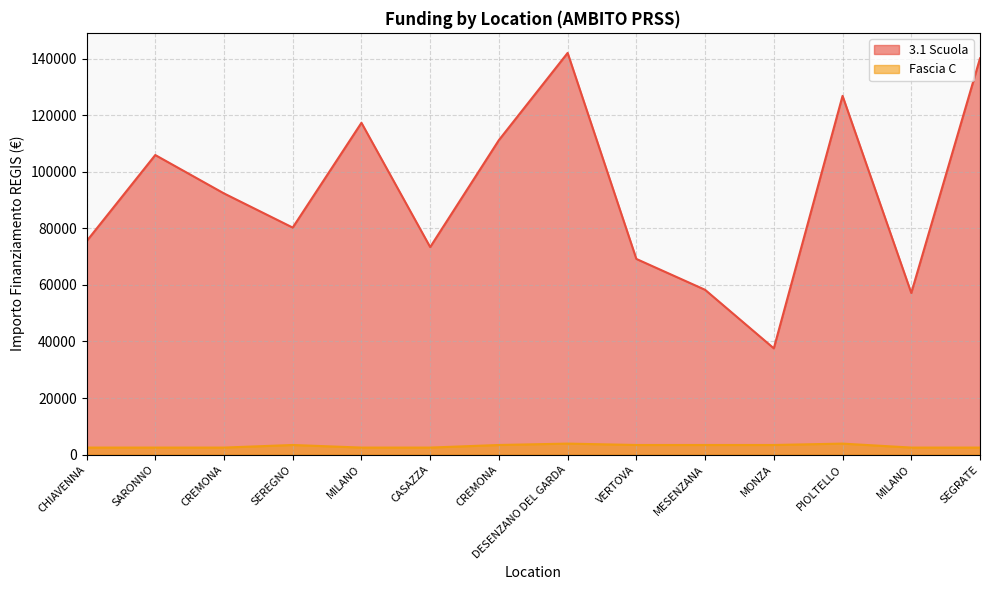

What are all the series names shown in the legend?

3.1 Scuola, Fascia C